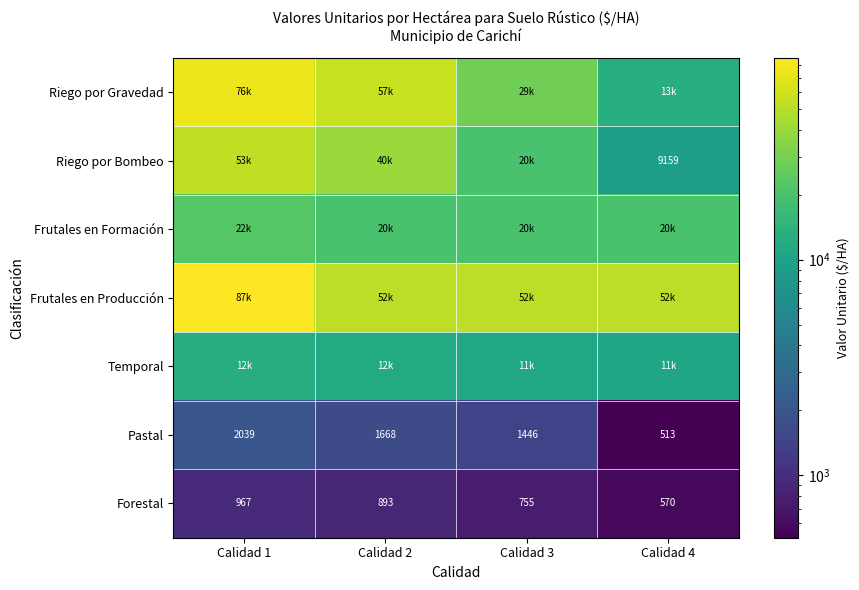

Rank the categories by Forestal value from lowest to highest.

Calidad 4, Calidad 3, Calidad 2, Calidad 1